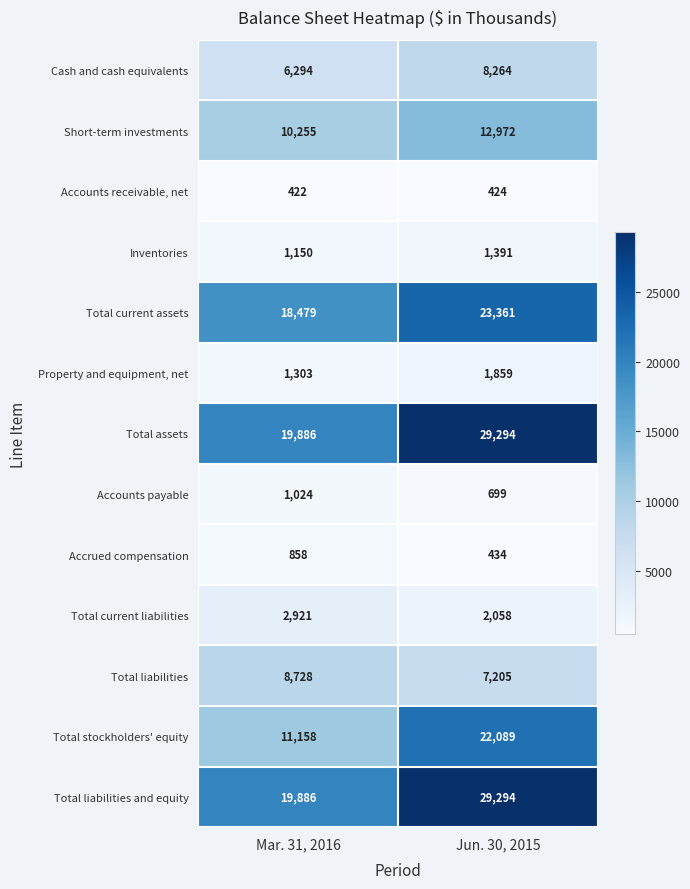

What value does the Accounts receivable, net series have at Mar. 31, 2016?

422